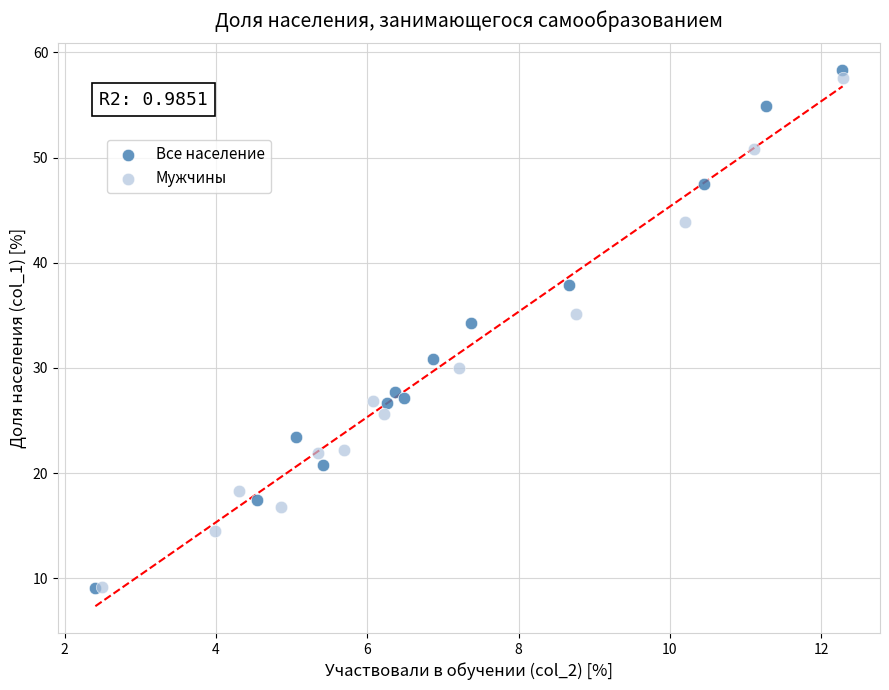

Which series has the widest spread of Y values?

Все население